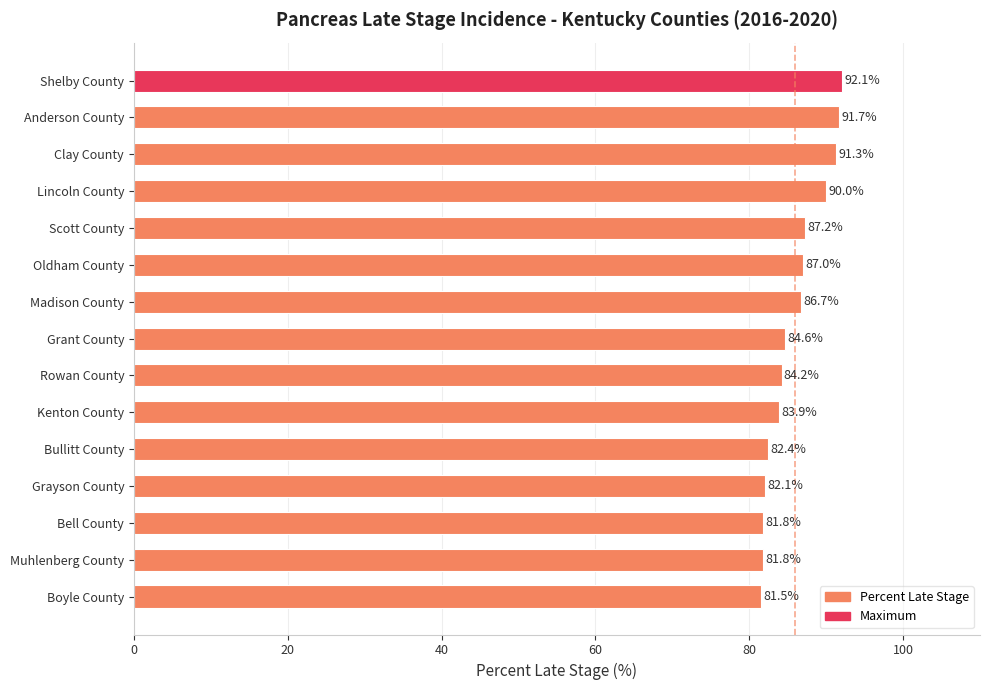

The chart shows a value of 38.5 at Anderson County. True or false?

False